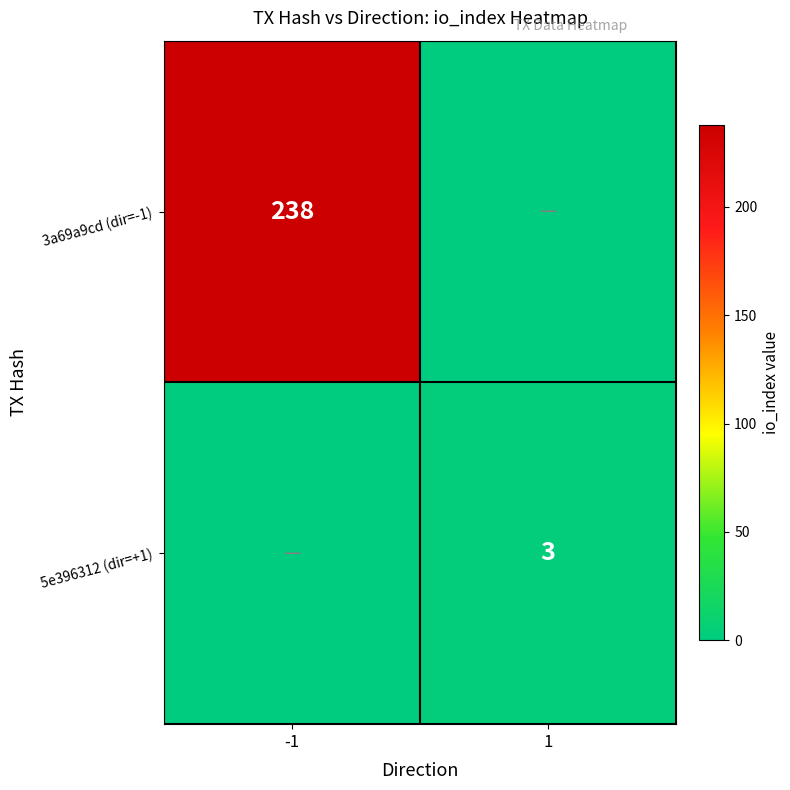

The 3a69a9cd (dir=-1) series shows 341 at -1. True or false?

False